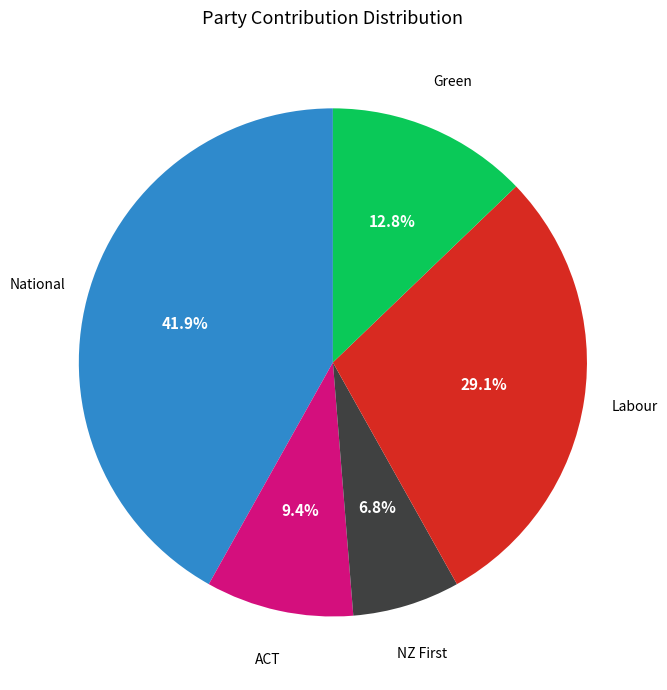

Is there a majority slice in this chart?

No